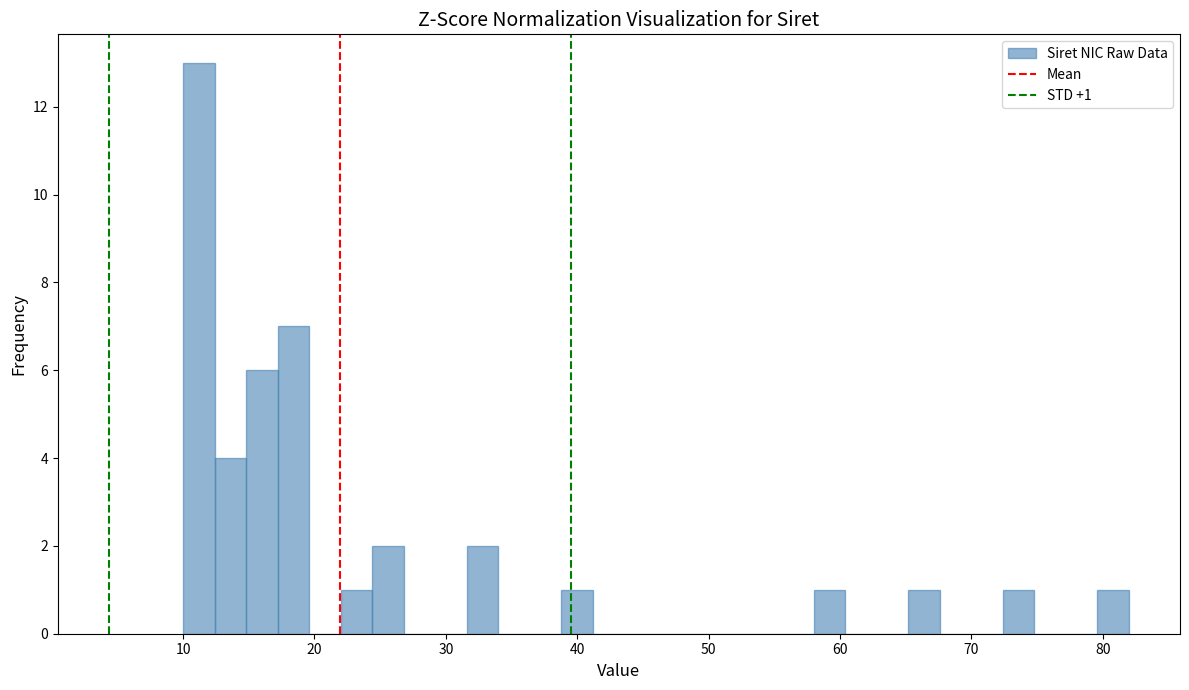

Around what value on the x-axis is the tallest bar? Give the approximate position of its centre, as read against the axis.

11